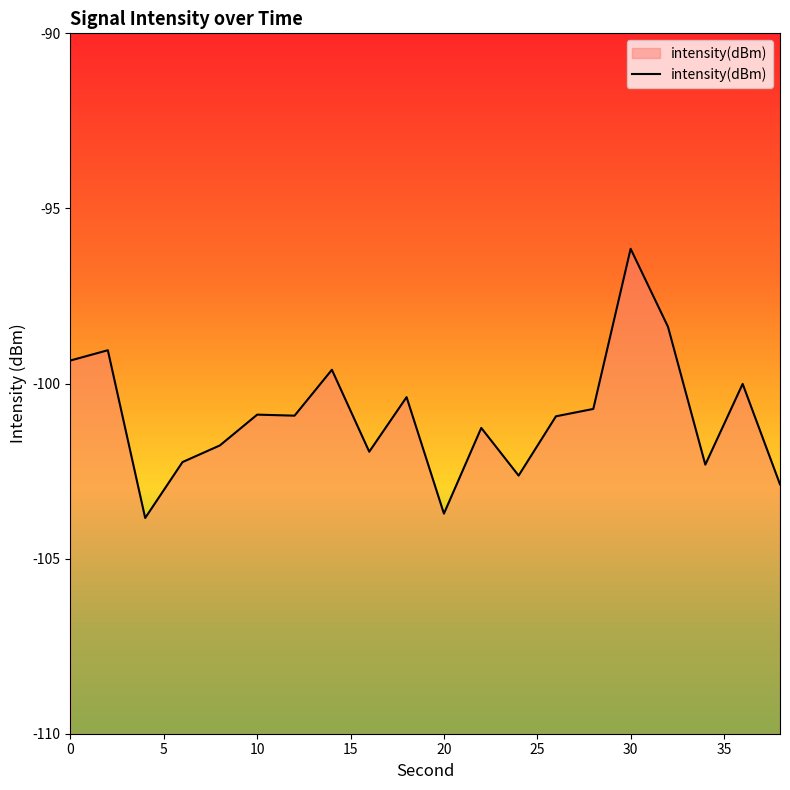

How many points are lower than both their immediate neighbors (excluding endpoints)?

6